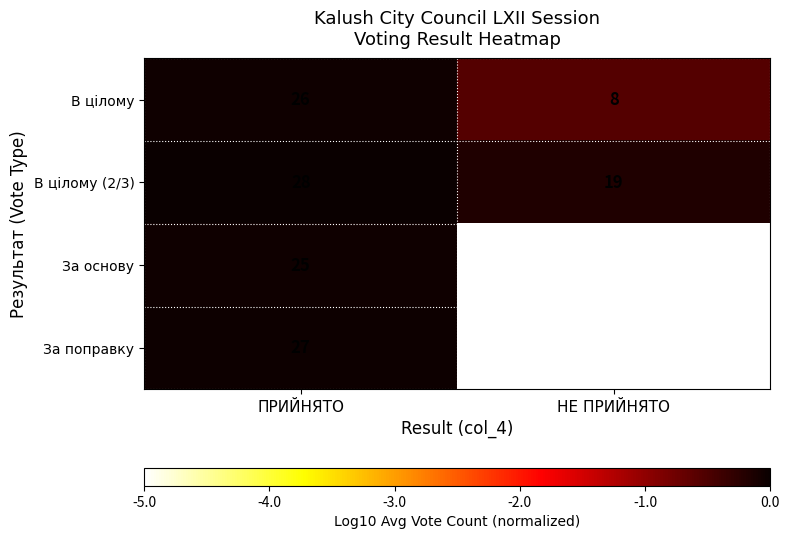

What is the total value across all series at ПРИЙНЯТО?

106